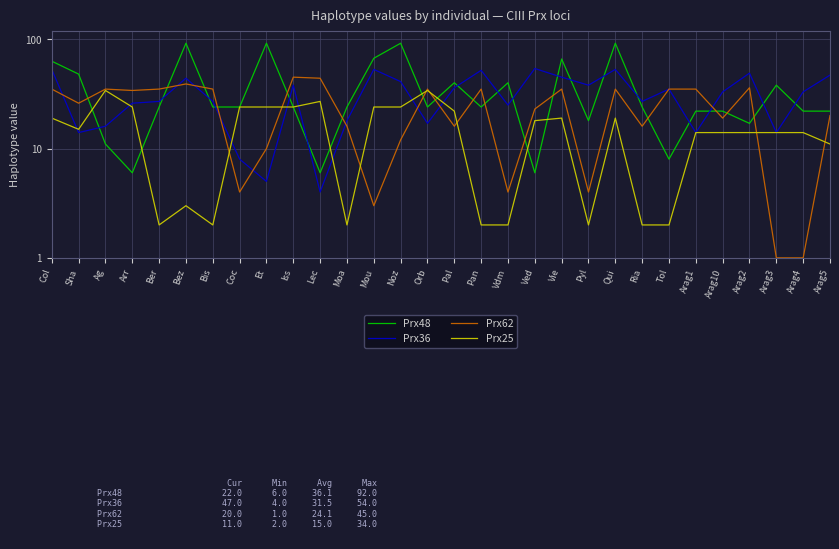

What is the average value of the Prx25 series?

15